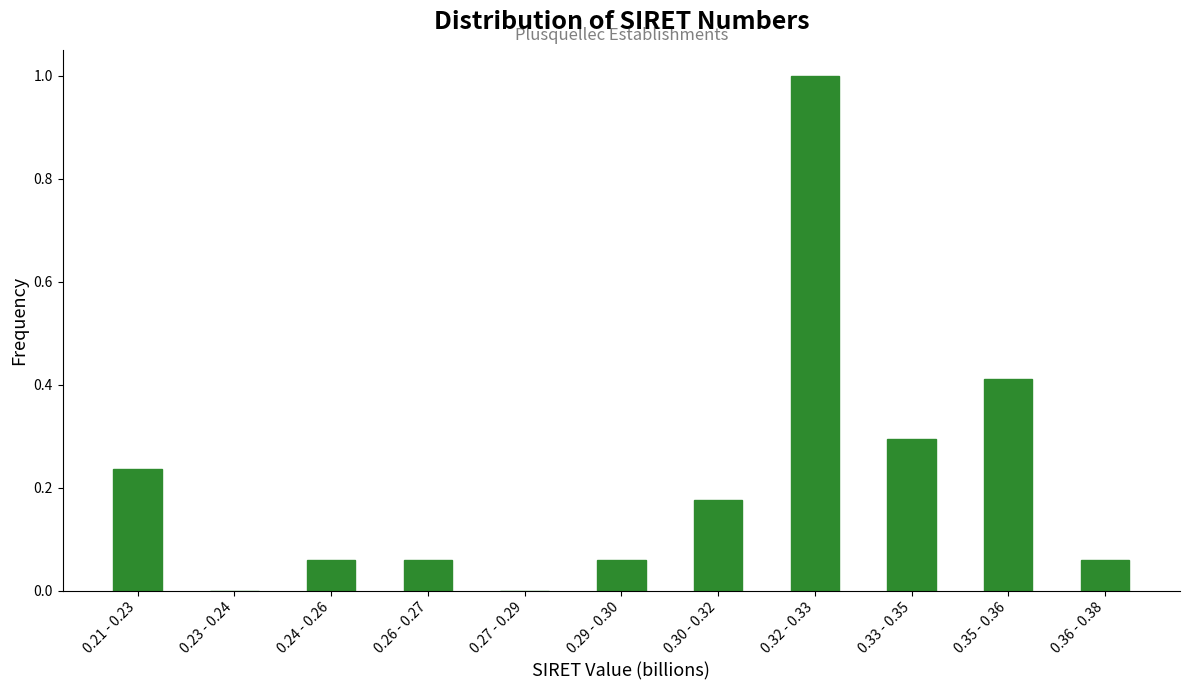

Is it true that the value at 0.27 - 0.29 is -0.7?

False